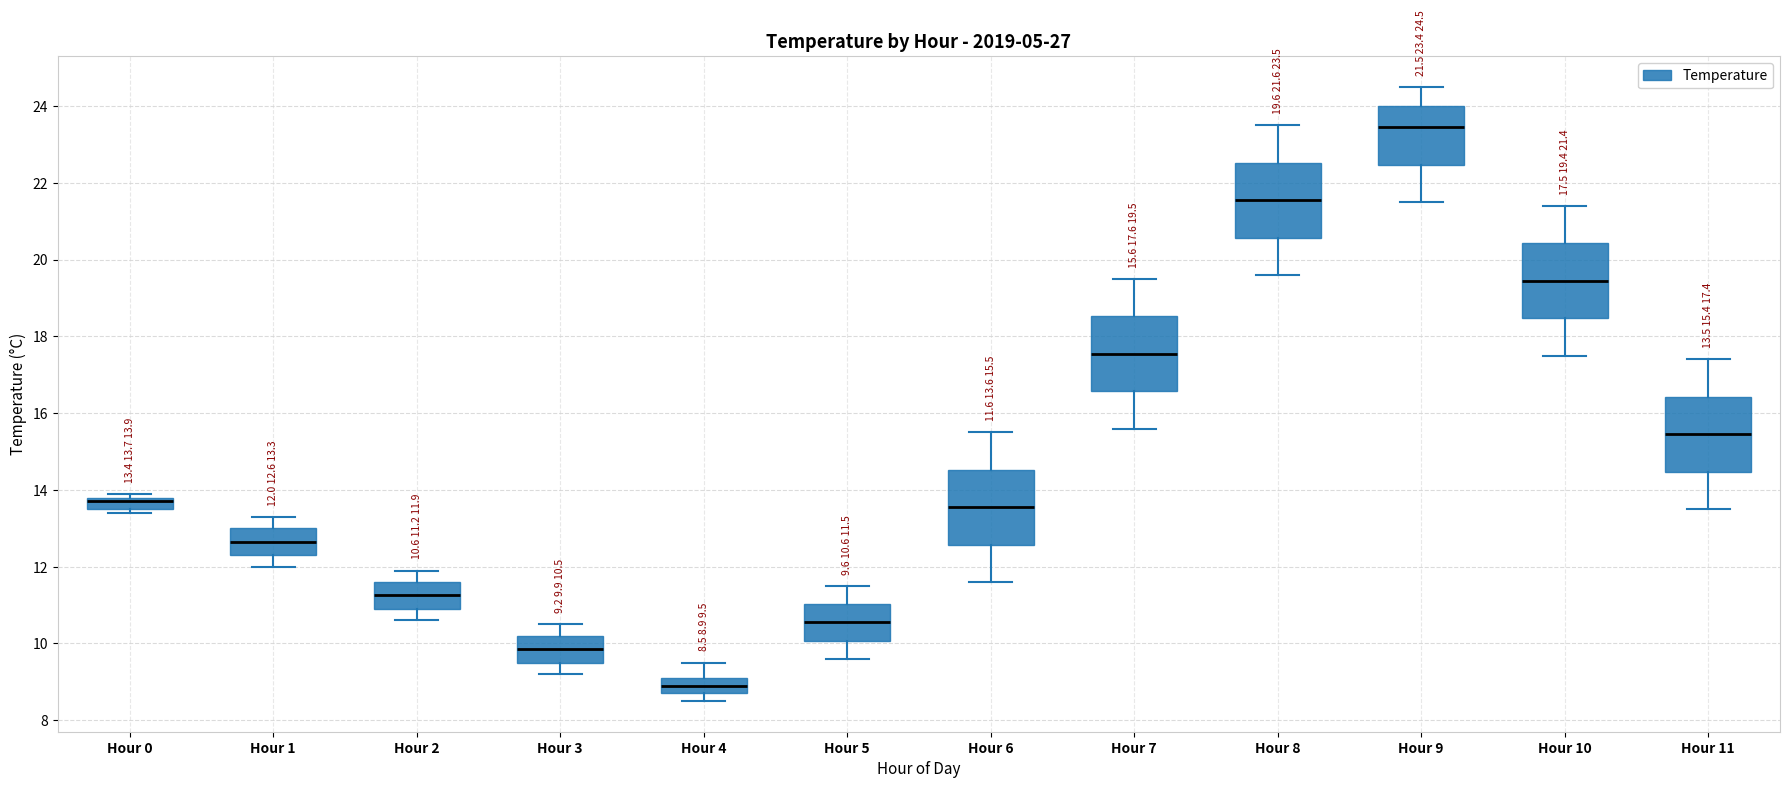

Which box's median line is the highest?

Hour 9